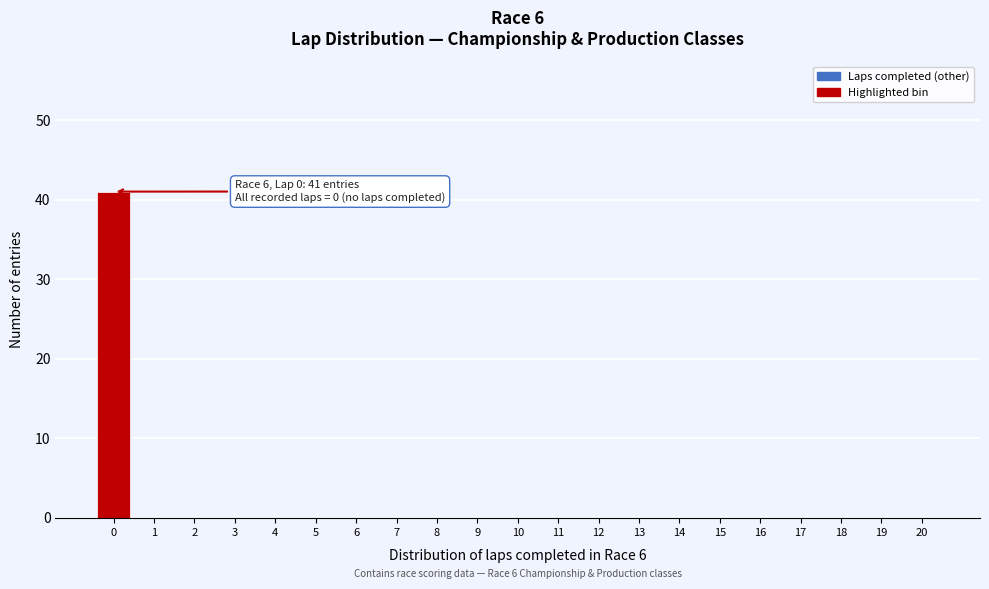

Reading right to left, what are all the values shown in this chart?

20=0	19=0	18=0	17=0	16=0	15=0	14=0	13=0	12=0	11=0	10=0	9=0	8=0	7=0	6=0	5=0	4=0	3=0	2=0	1=0	0=41